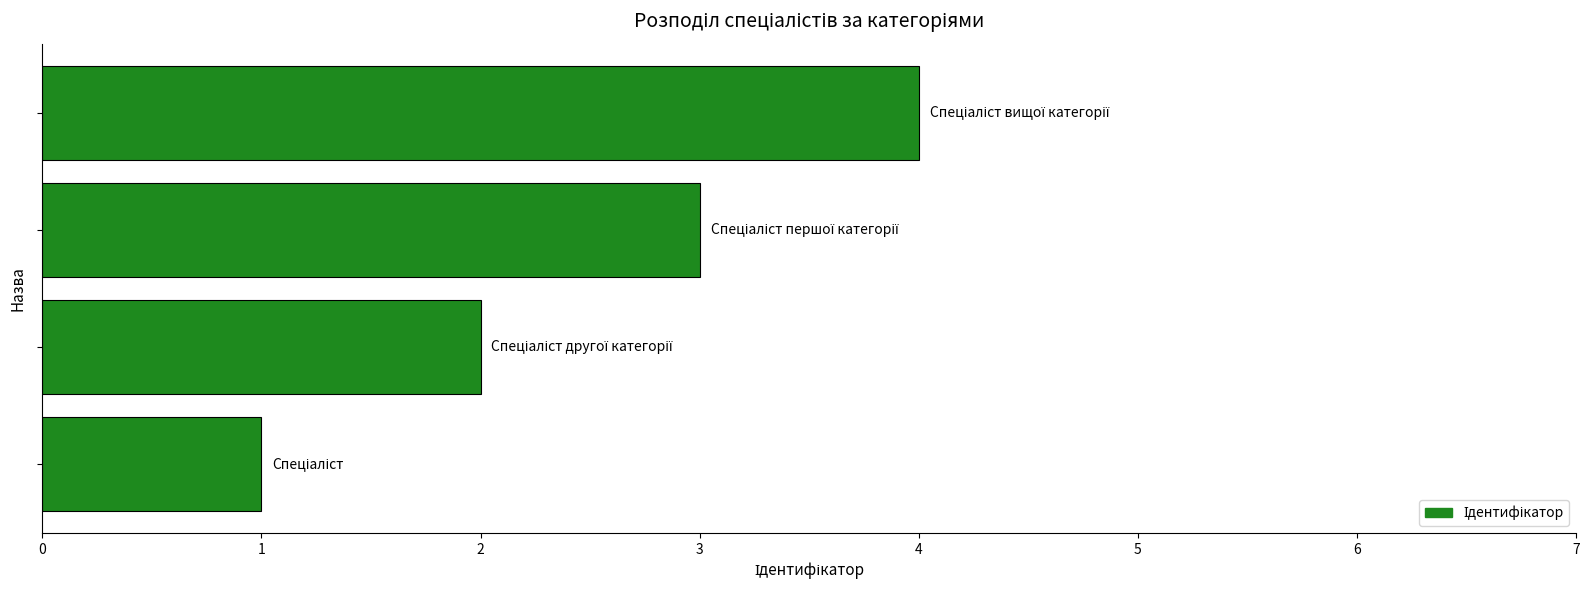

How many bars are there in total?

4